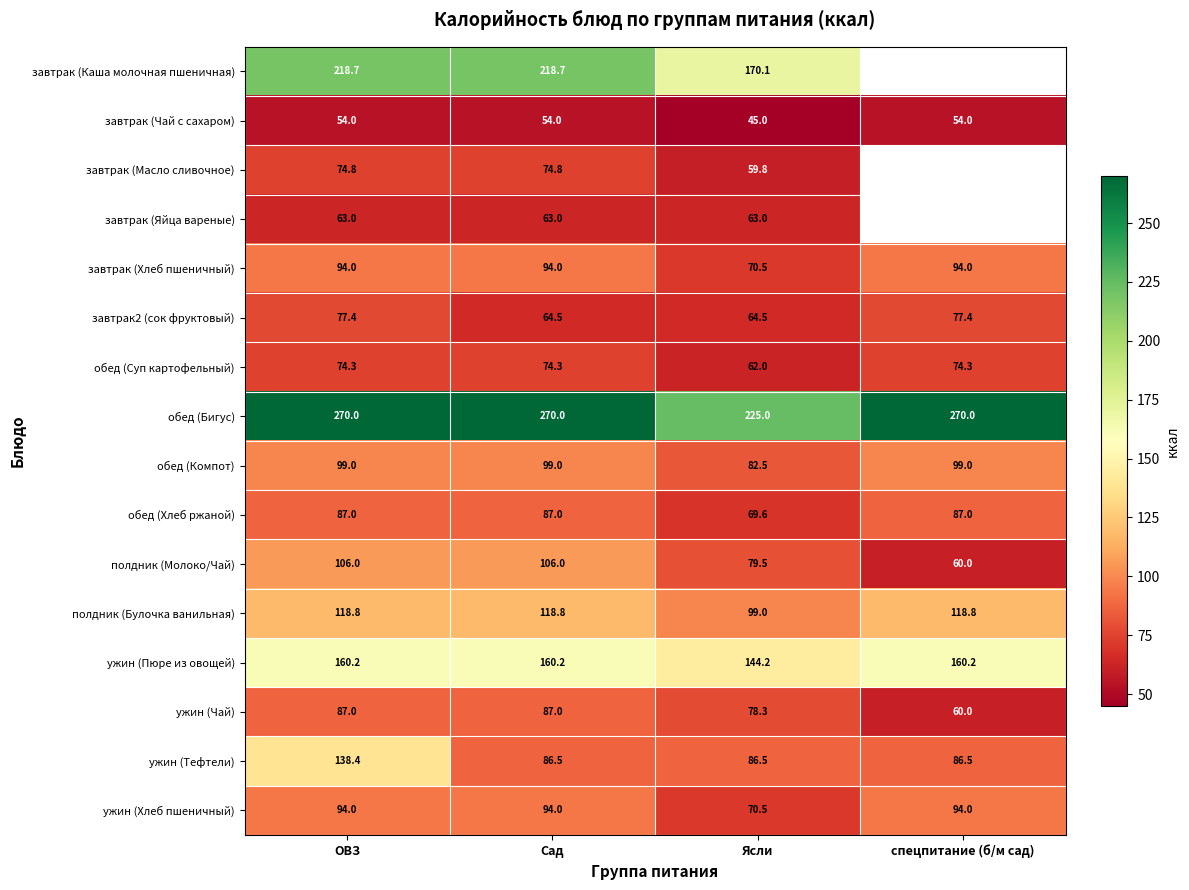

At which label does обед (Суп картофельный) first exceed 74?

ОВЗ